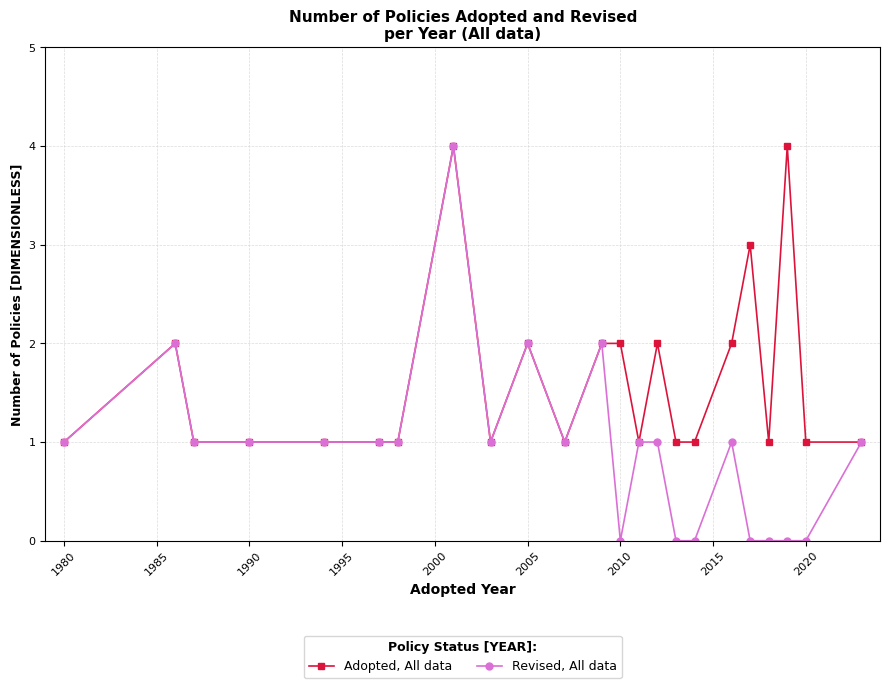

What is the value of the Revised, All data point at the 5th from the left?

1